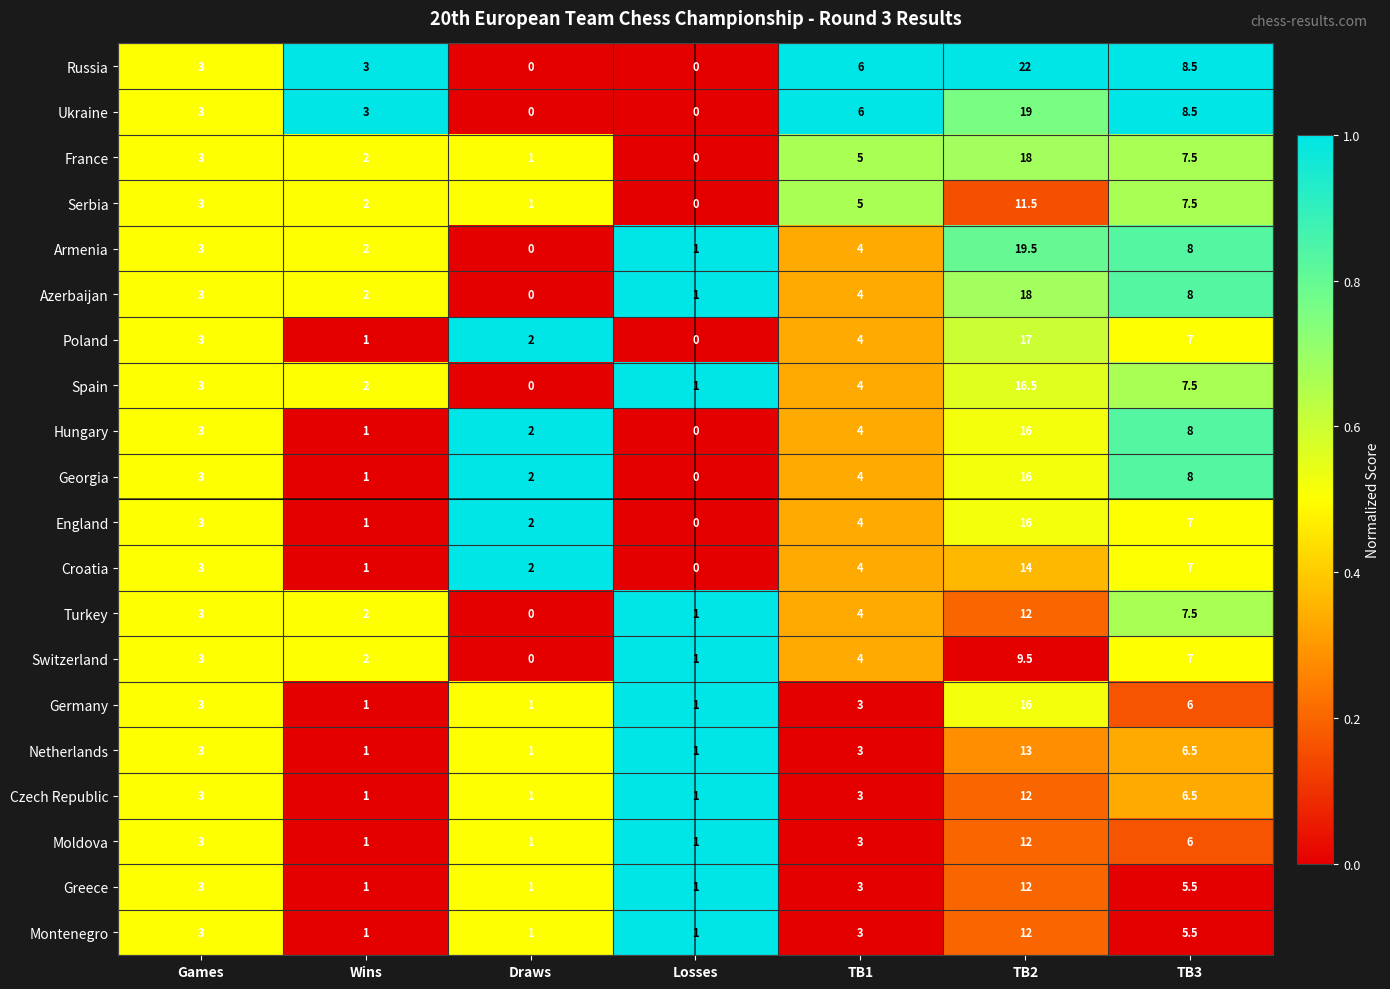

What is the difference between the highest and lowest values at Wins?

2.0